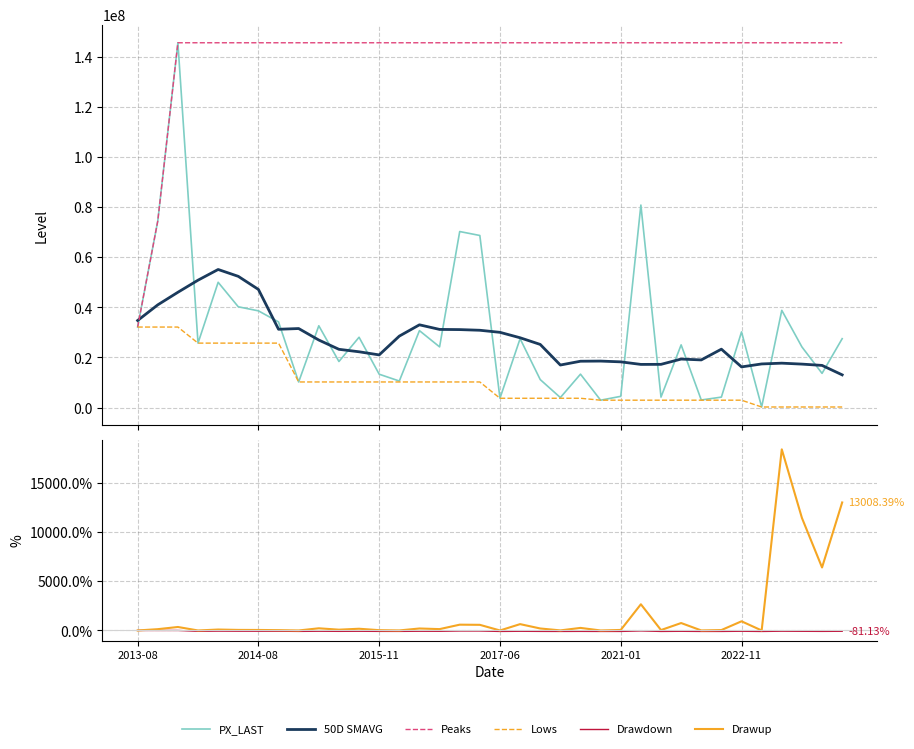

Which has a higher value, 19 or 21?

19